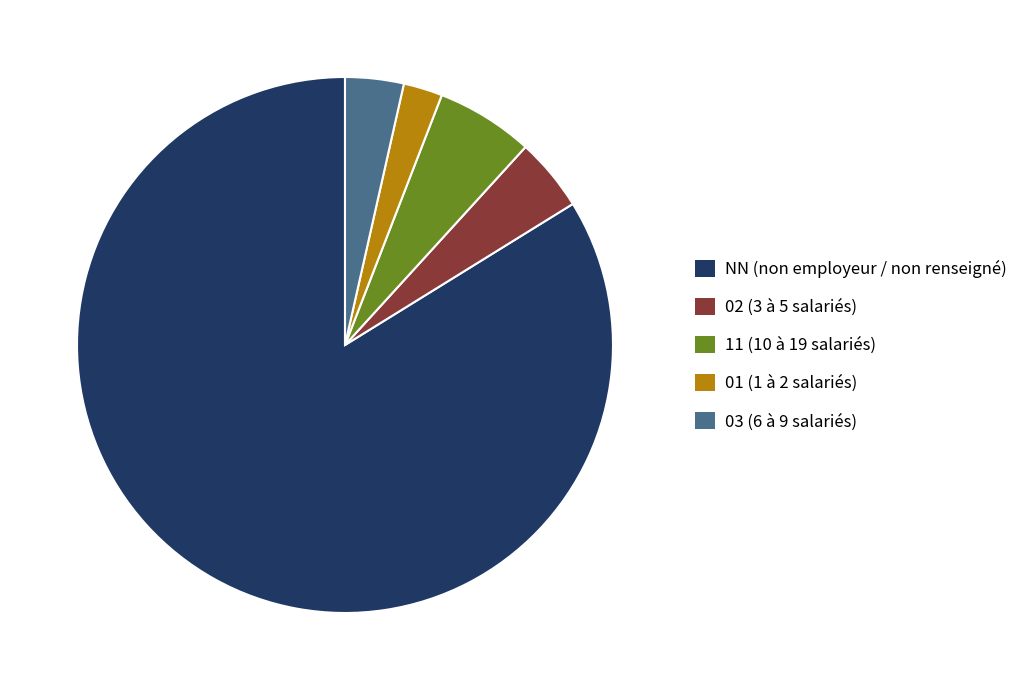

Is there any slice that represents more than half of the pie?

Yes